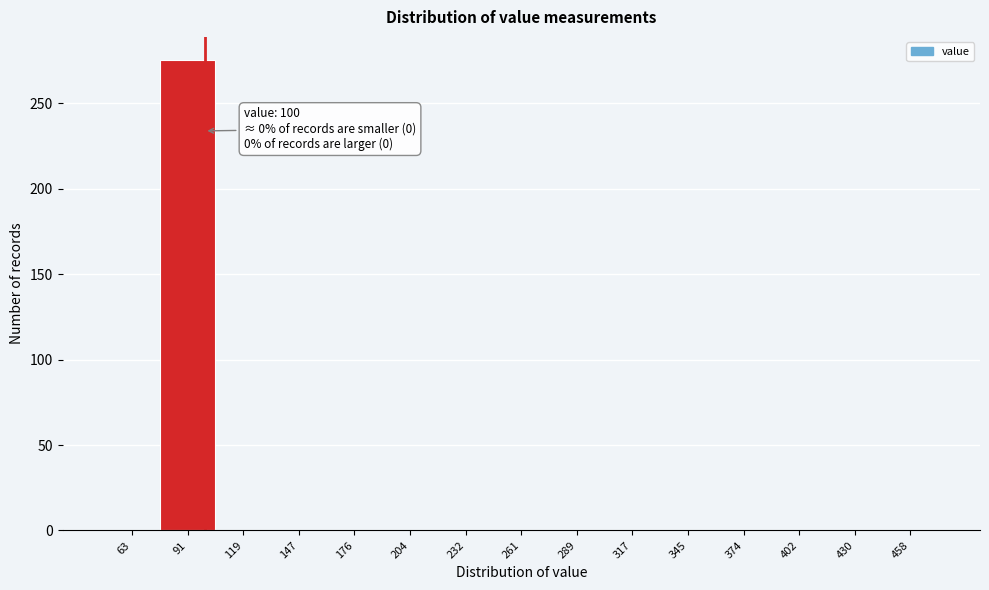

Over which range of the x-axis is the bar tallest?

75 to 105